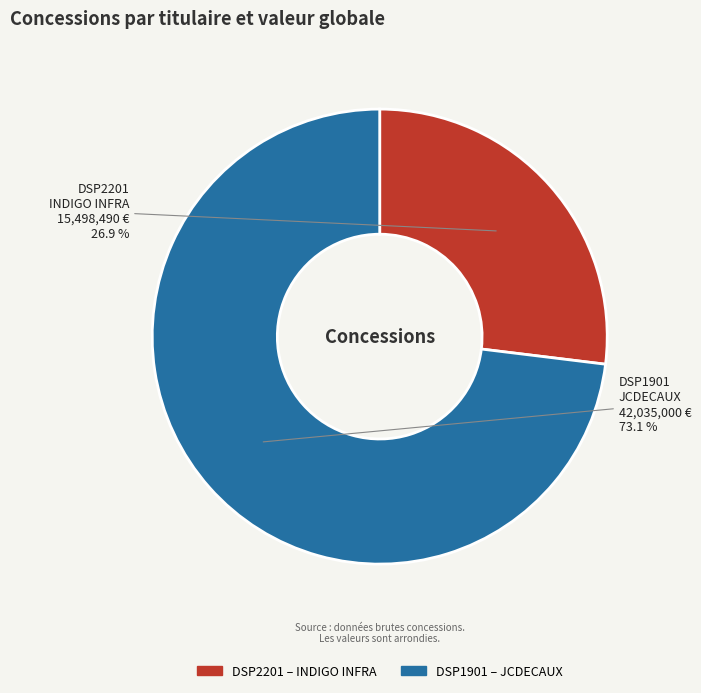

Rank the categories by value from lowest to highest.

DSP2201, DSP1901